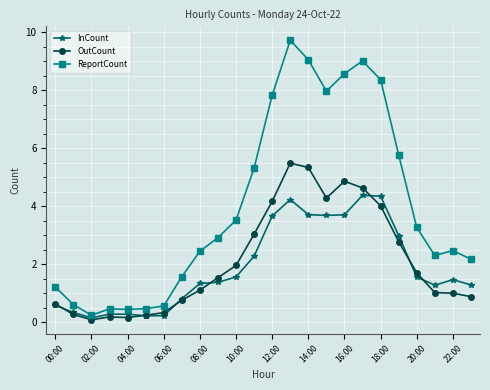

What are all the series names shown in the legend?

InCount, OutCount, ReportCount